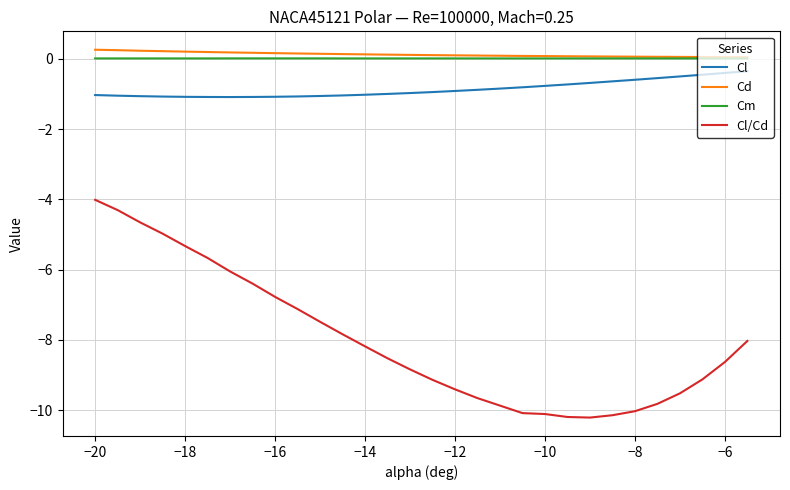

True or false: Cl and Cm cross at least once.

False